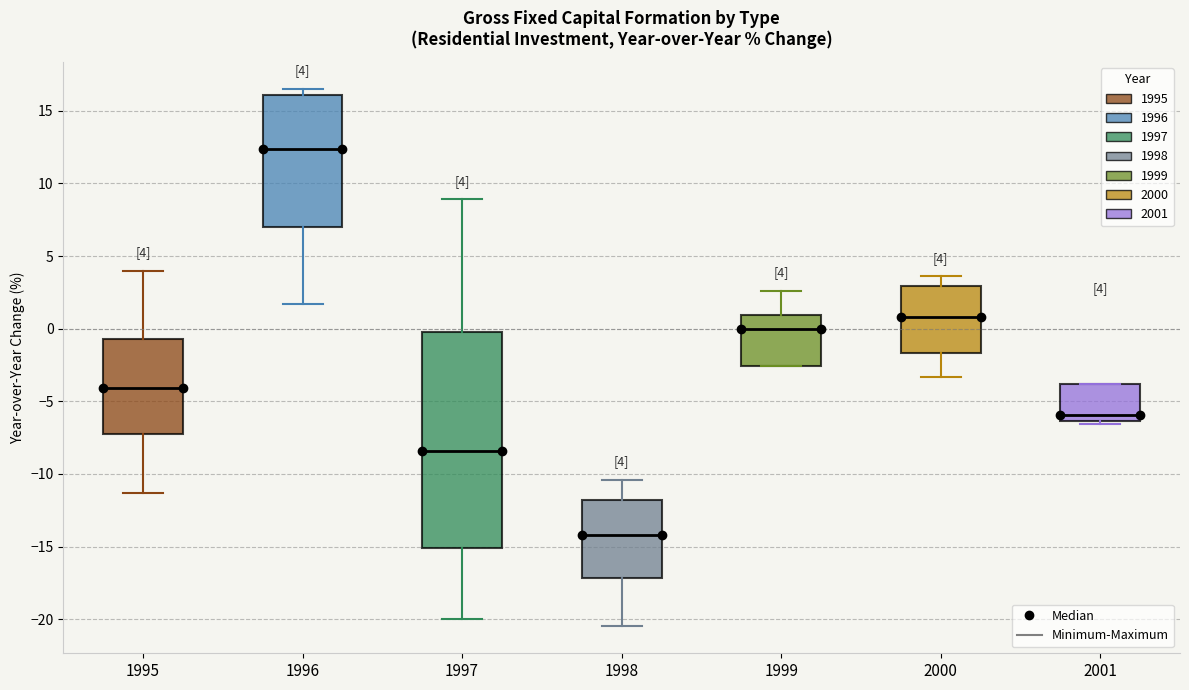

Which box has the lowest median line?

1998